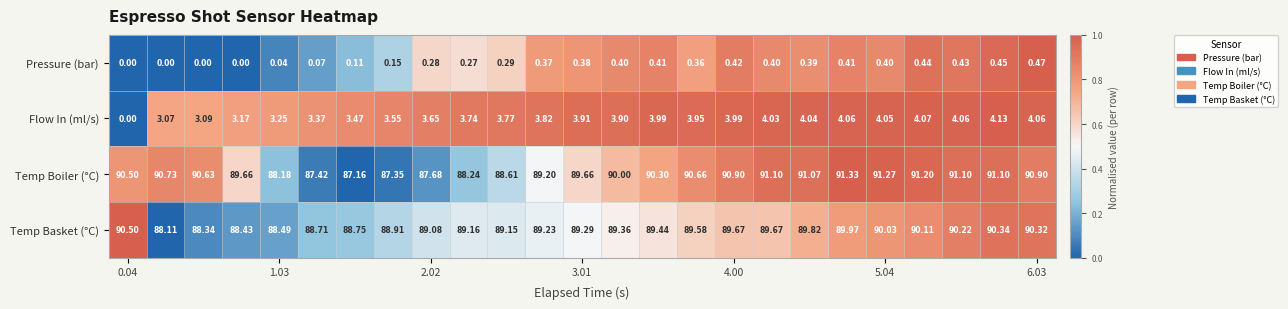

List the series in order of their peak value, lowest first.

Pressure (bar), Flow In (ml/s), Temp Basket (°C), Temp Boiler (°C)